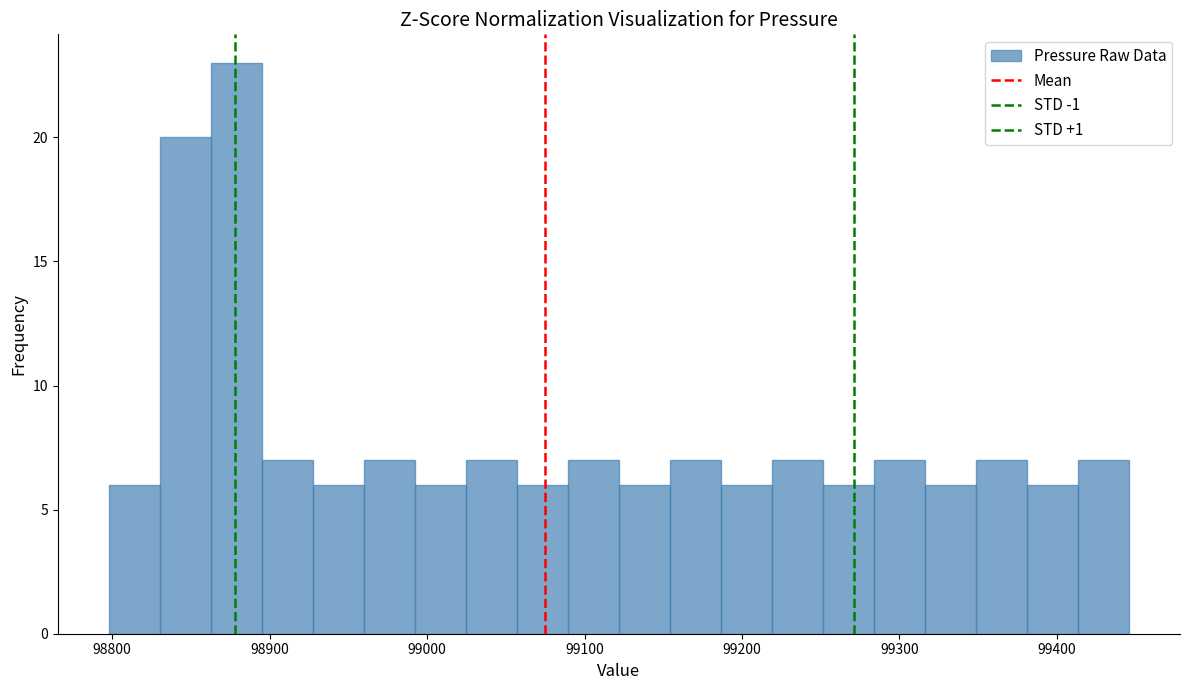

Around what value on the x-axis is the tallest bar? Give the approximate position of its centre, as read against the axis.

98880